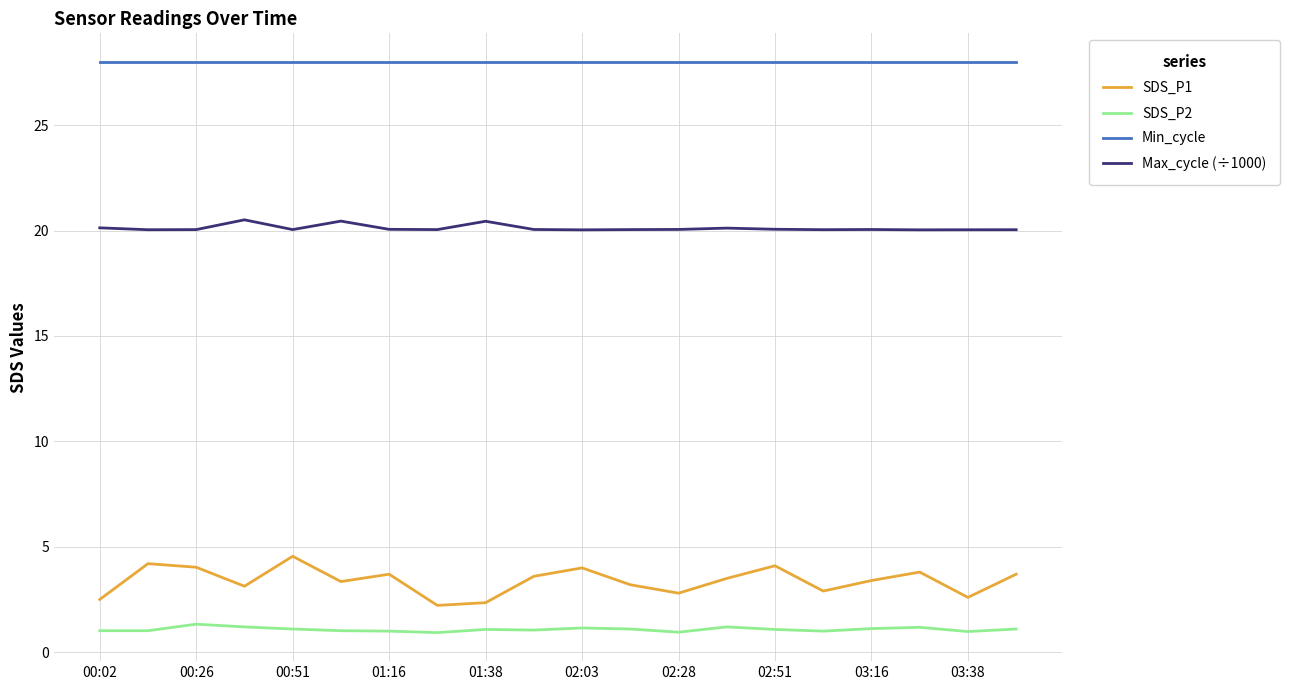

Which series has the widest spread of values?

SDS_P1